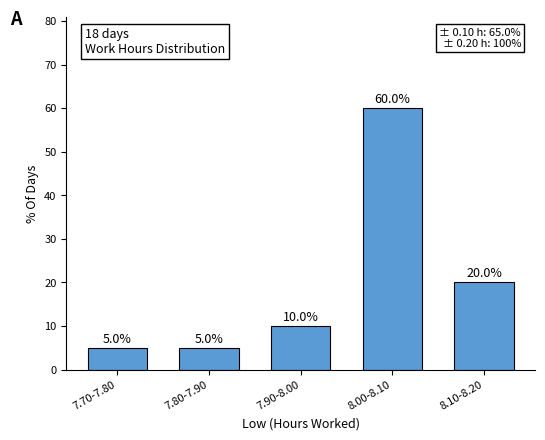

Reading left to right, transcribe all the data shown in this chart.

7.70-7.80=5	7.80-7.90=5	7.90-8.00=10	8.00-8.10=60	8.10-8.20=20